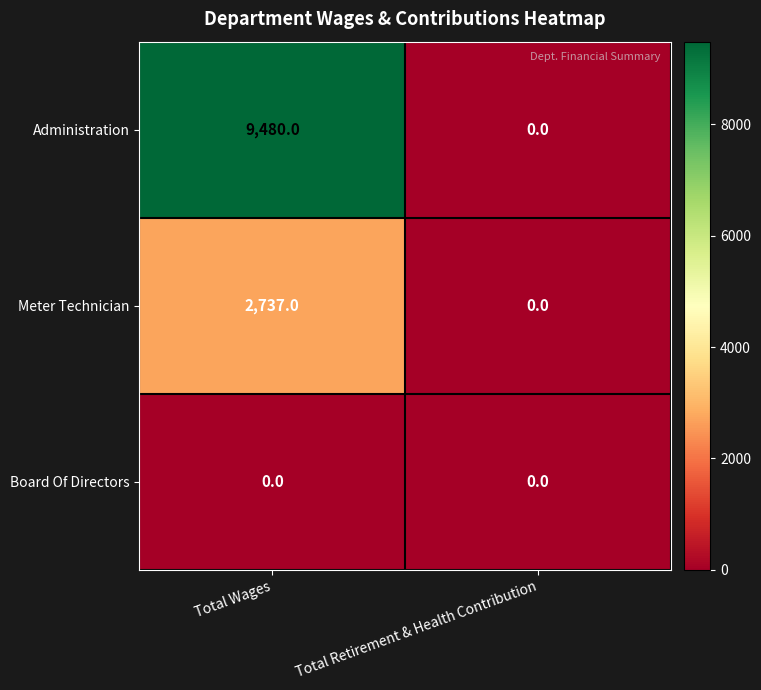

Between Total Wages and Total Retirement & Health Contribution, which series saw the biggest shift?

Administration